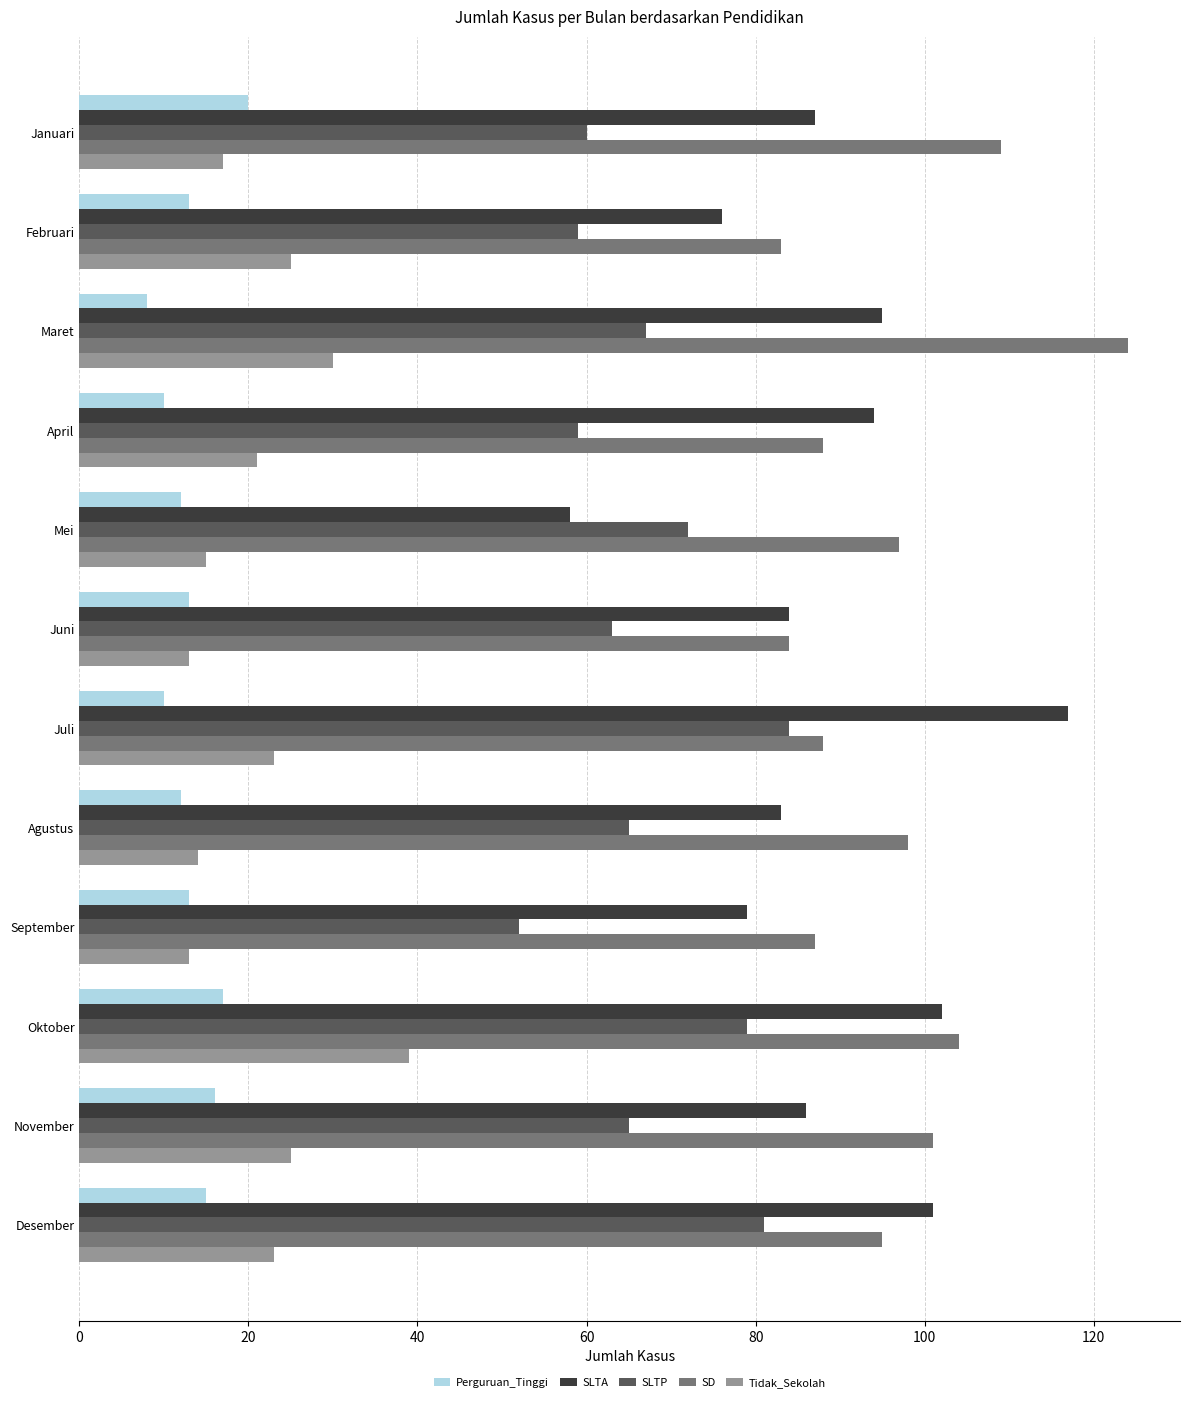

What is the maximum value shown in the chart?

124